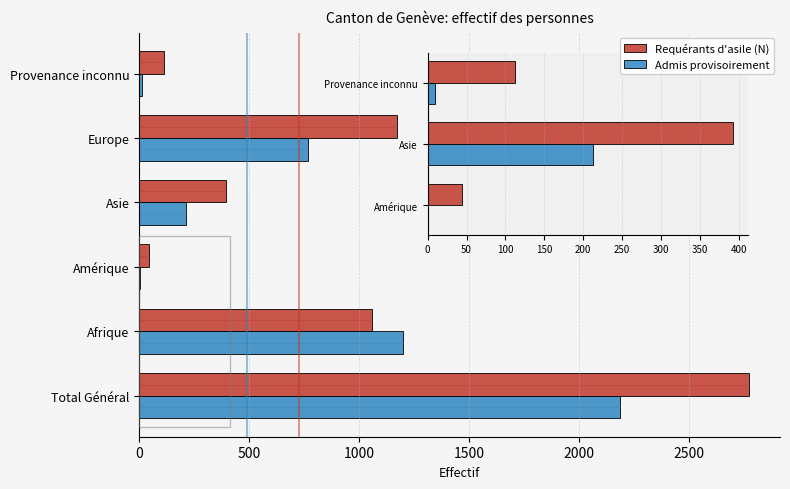

What is the total value across all series at Afrique?

2254